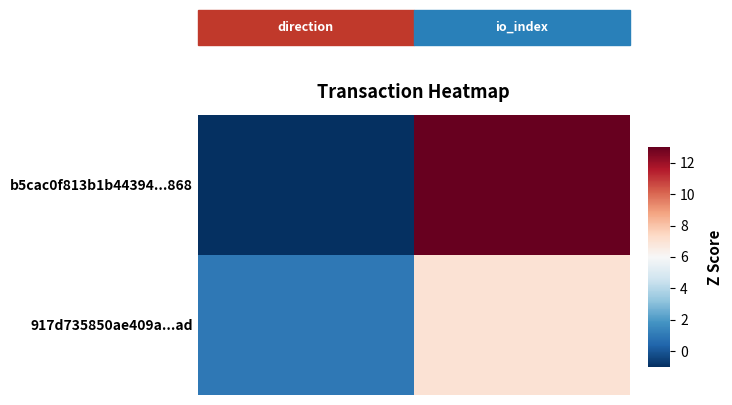

How many distinct data groups are displayed?

2